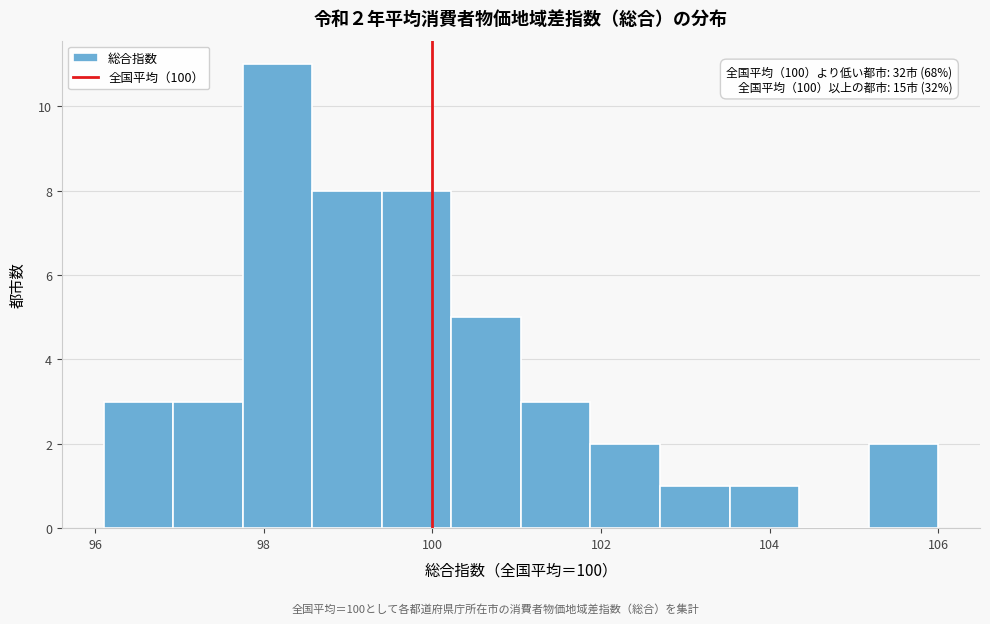

Which range on the x-axis has the tallest bar?

97.8 to 98.6